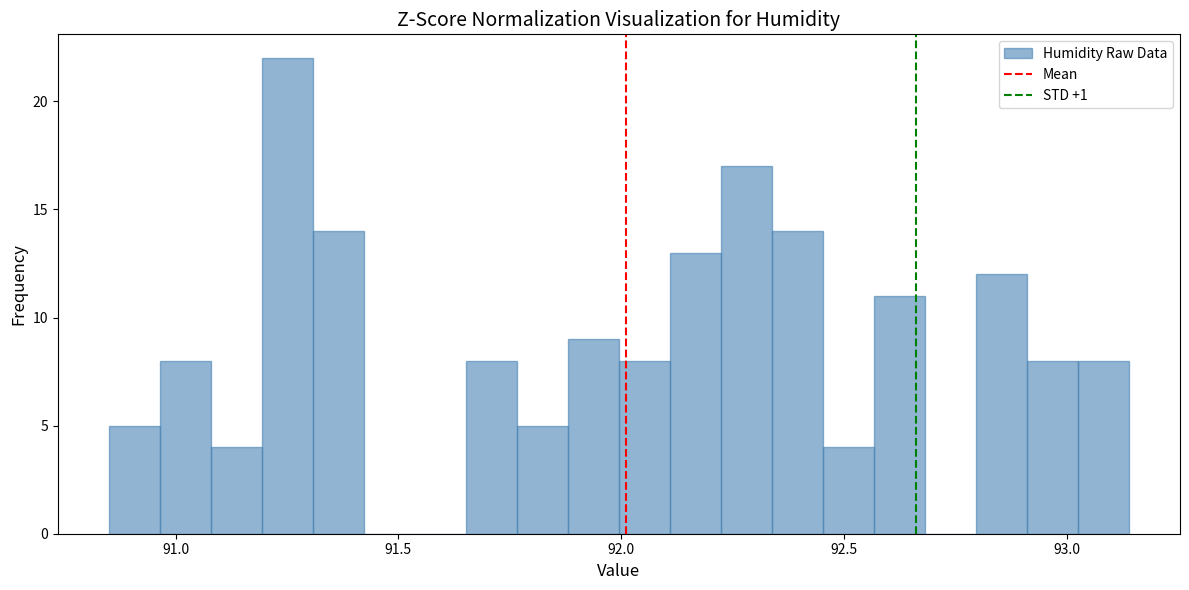

Read against the x-axis, roughly where is the centre of the tallest bar?

91.25